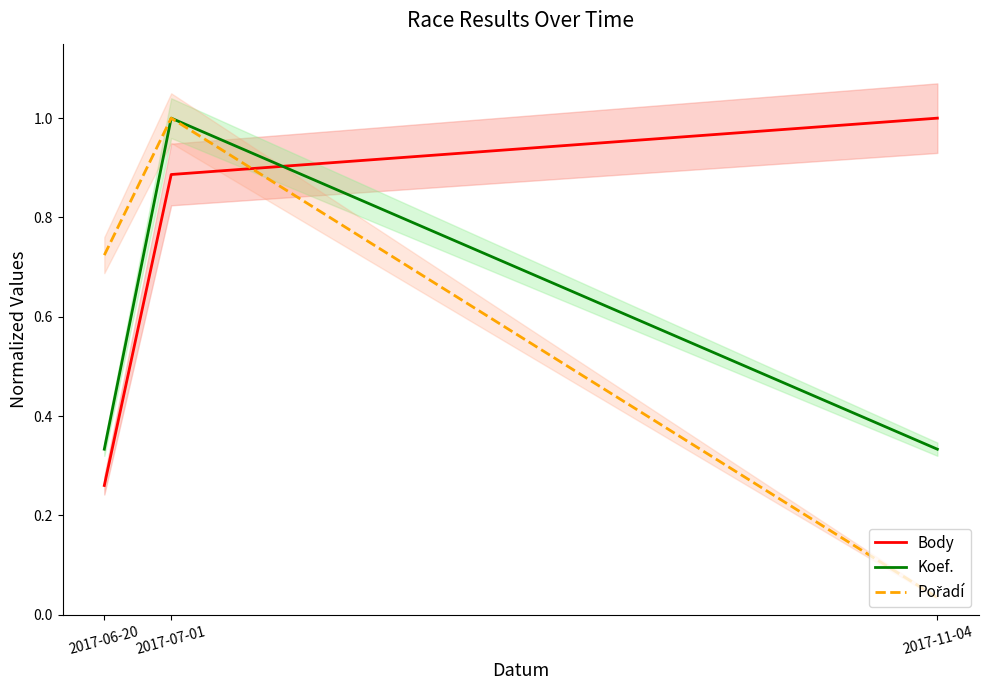

Where is Koef. nearest to the value 0?

2017-06-20